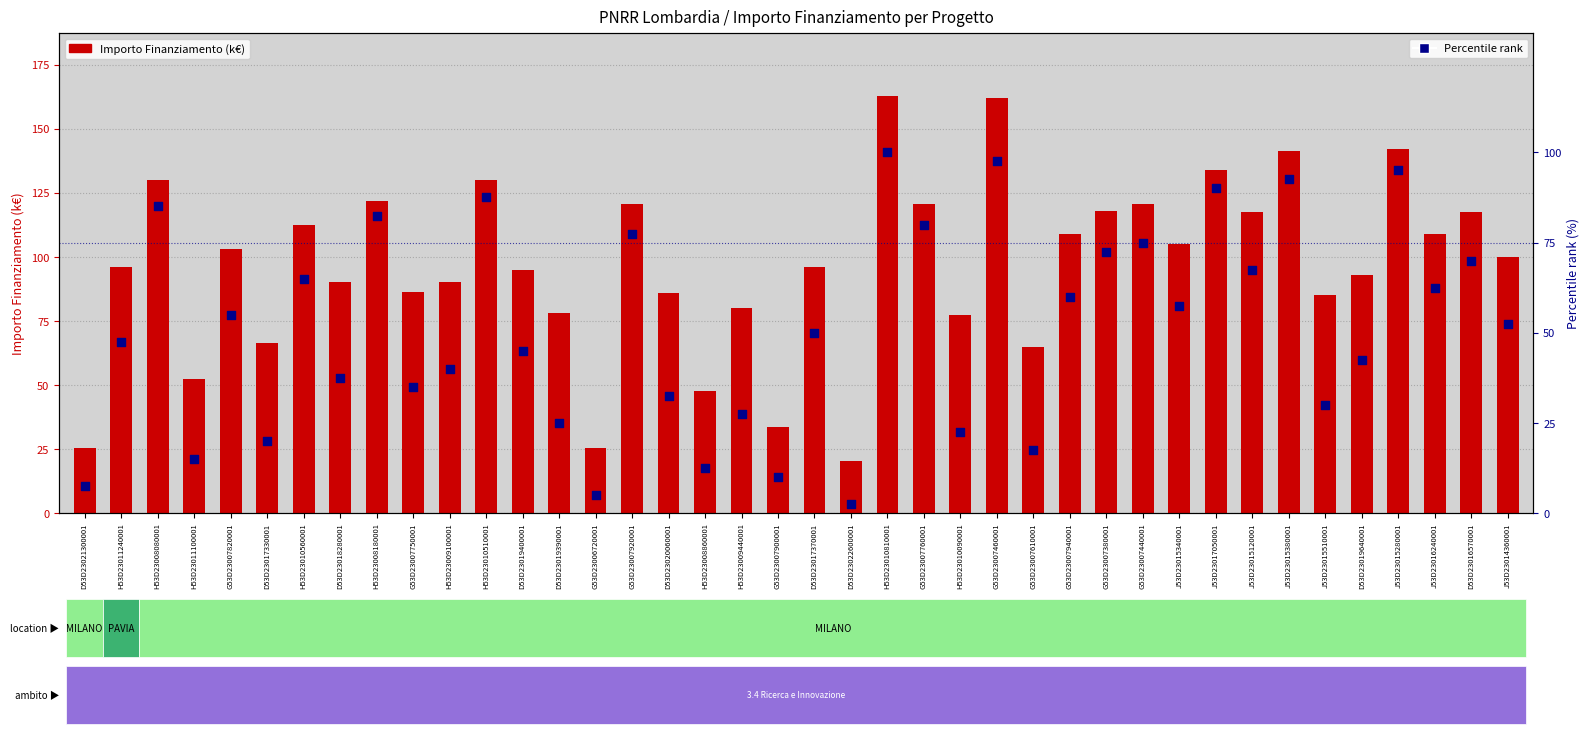

Which series contains the highest Y value?

Importo Finanziamento (k€)